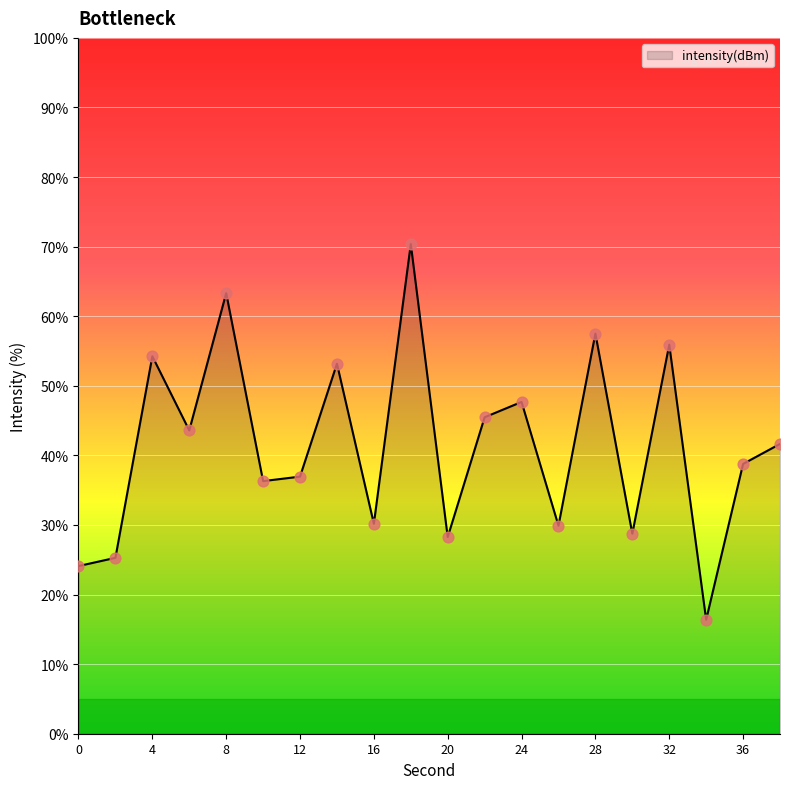

What is the maximum value shown in the chart?

70.4